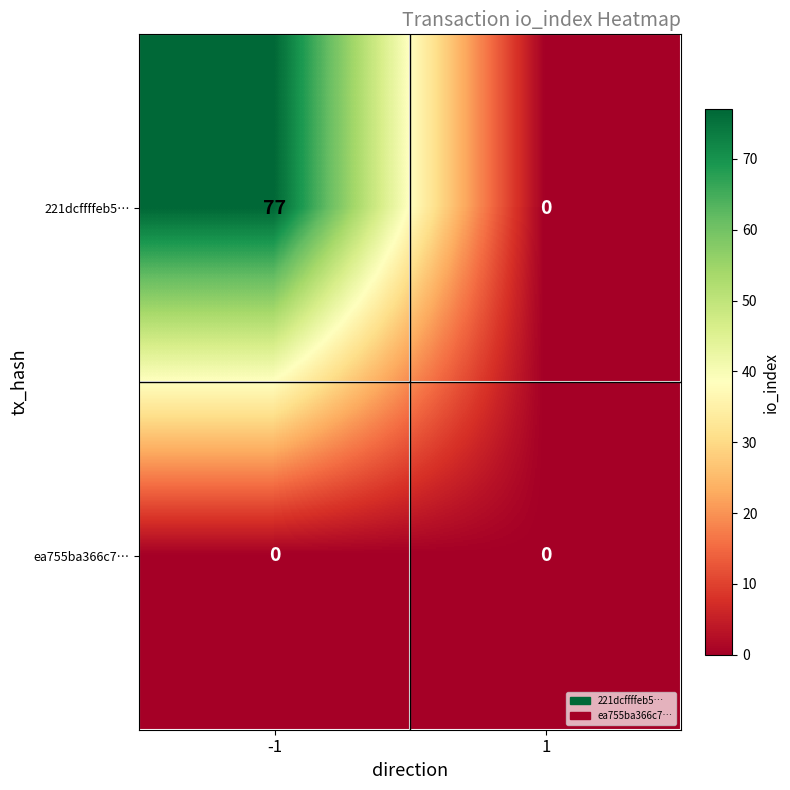

How many positive values does the 221dcffffeb5… series have?

1